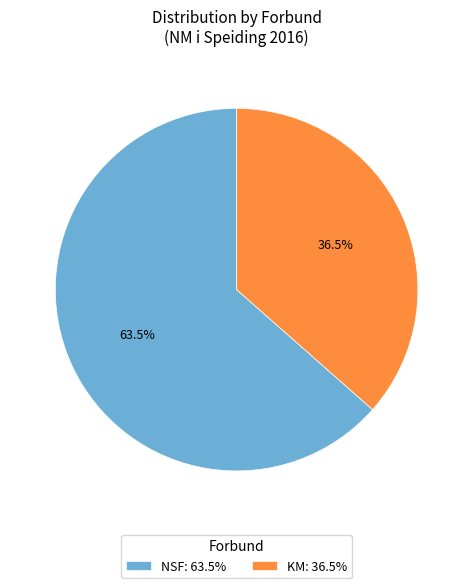

Does NSF: 63.5% represent more than half of the total?

Yes